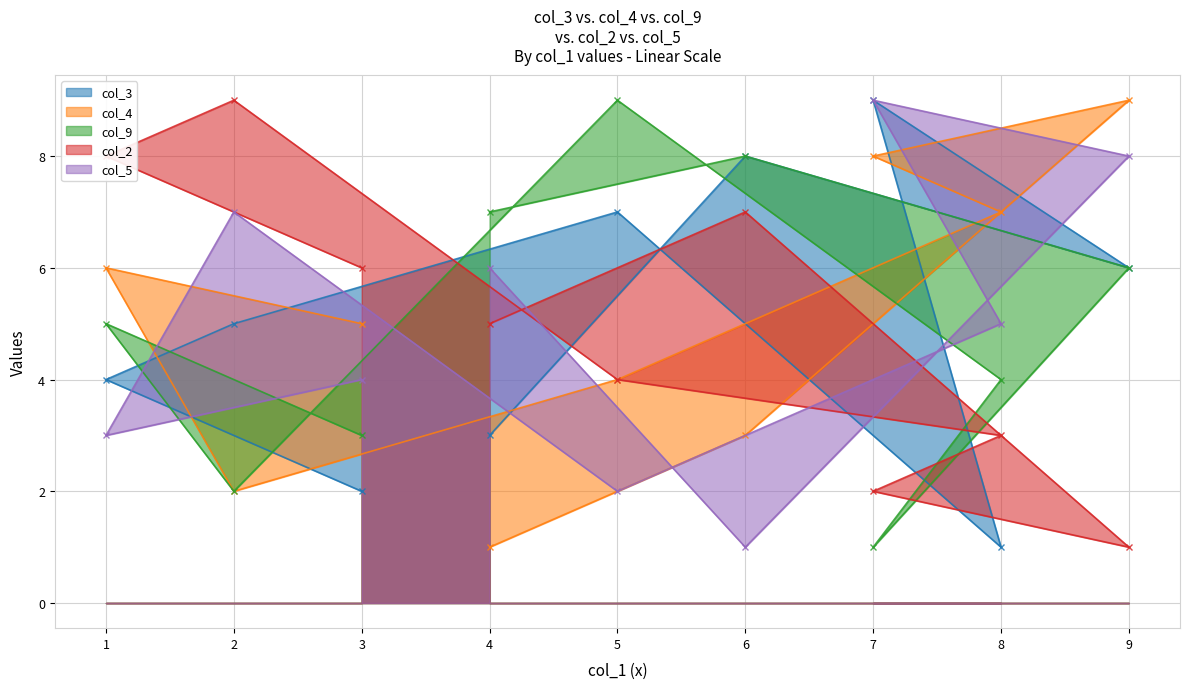

How many lines are shown in the chart?

5